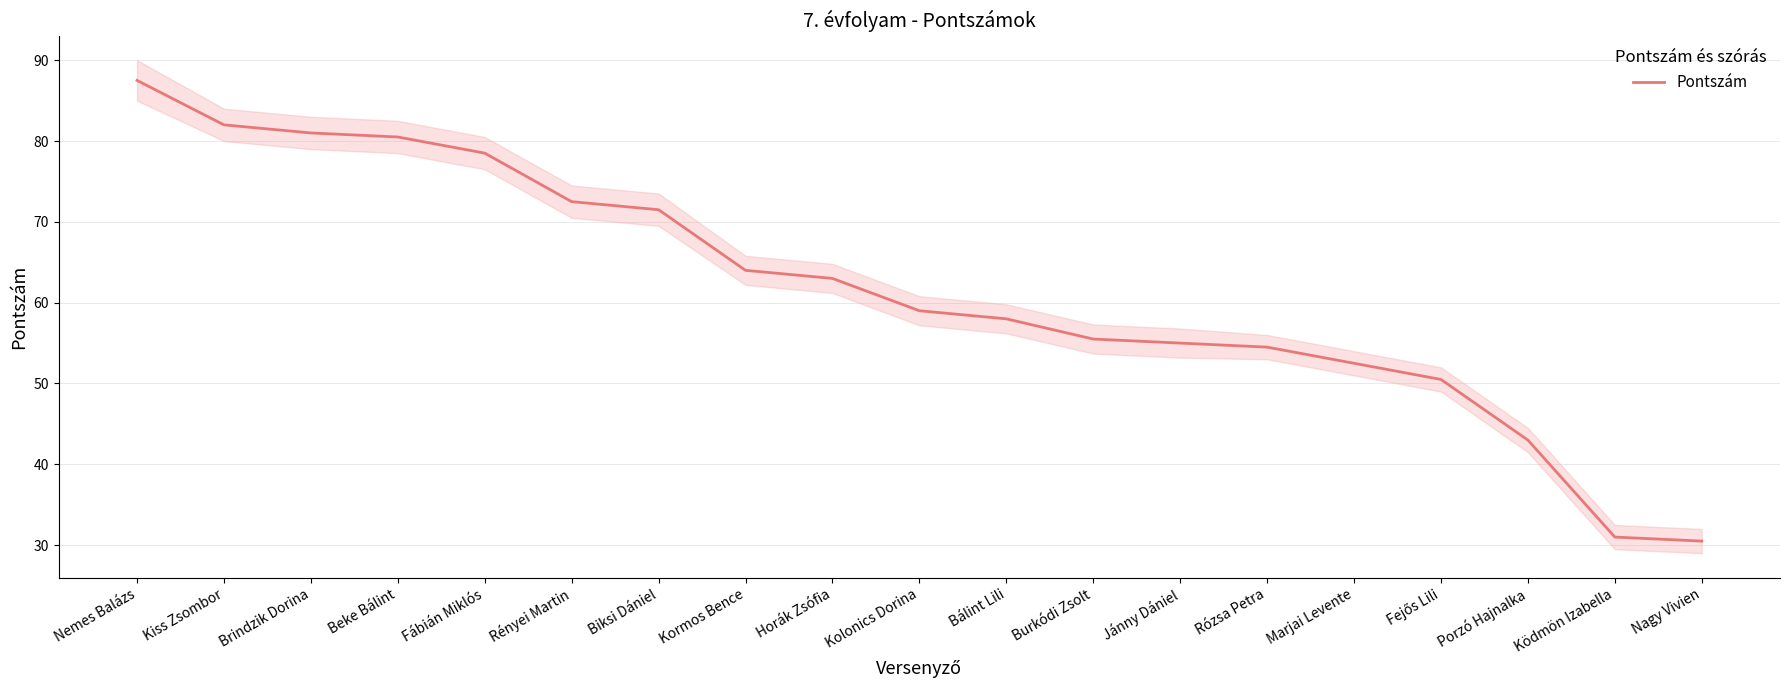

Between Nemes Balázs and Horák Zsófia, which is larger?

Nemes Balázs